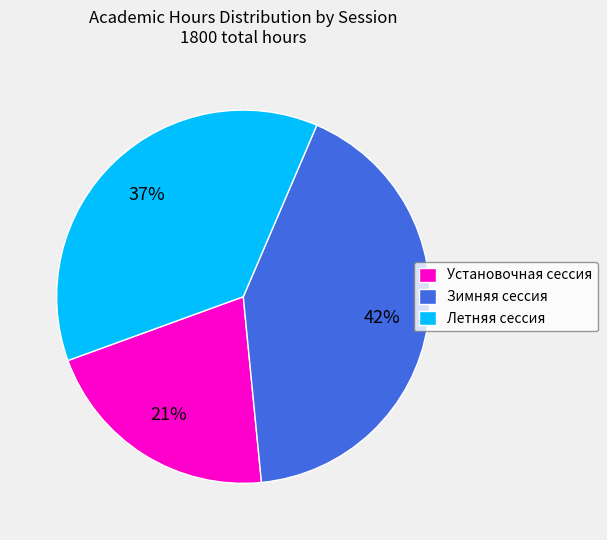

Does any single category account for the majority?

No